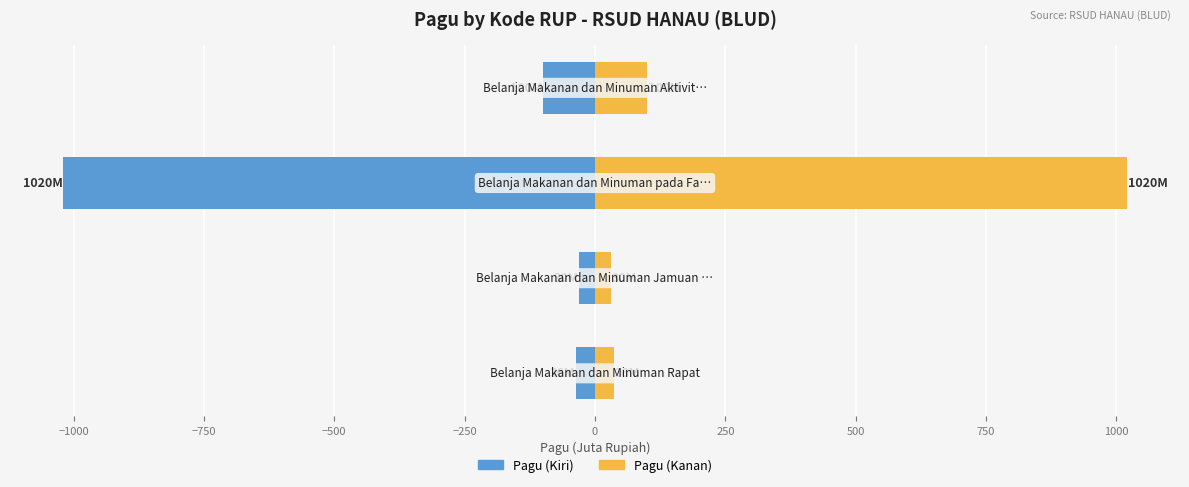

Which series changed the most between −750 and −500?

Pagu (Kiri)